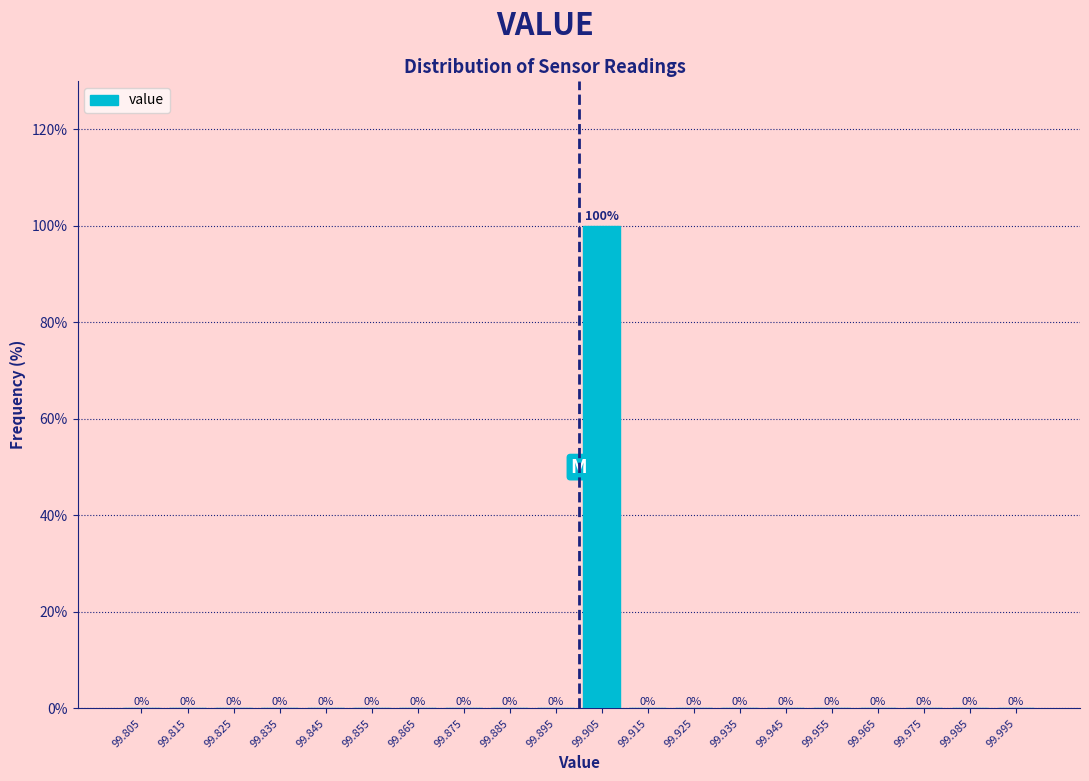

Reading left to right, transcribe this chart: for each bar, give the range it covers on the x-axis and its height.

99.80 to 99.81: 0
99.81 to 99.82: 0
99.82 to 99.83: 0
99.83 to 99.84: 0
99.84 to 99.85: 0
99.85 to 99.86: 0
99.86 to 99.87: 0
99.87 to 99.88: 0
99.88 to 99.89: 0
99.89 to 99.90: 0
99.90 to 99.91: 100
99.91 to 99.92: 0
99.92 to 99.93: 0
99.93 to 99.94: 0
99.94 to 99.95: 0
99.95 to 99.96: 0
99.96 to 99.97: 0
99.97 to 99.98: 0
99.98 to 99.99: 0
99.99 to 100.00: 0